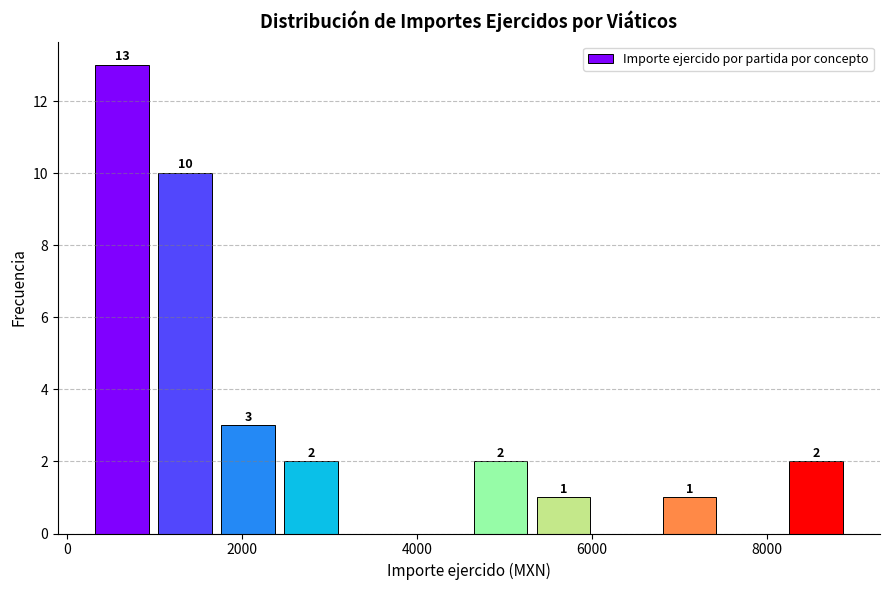

Read against the x-axis, roughly where is the centre of the tallest bar?

600